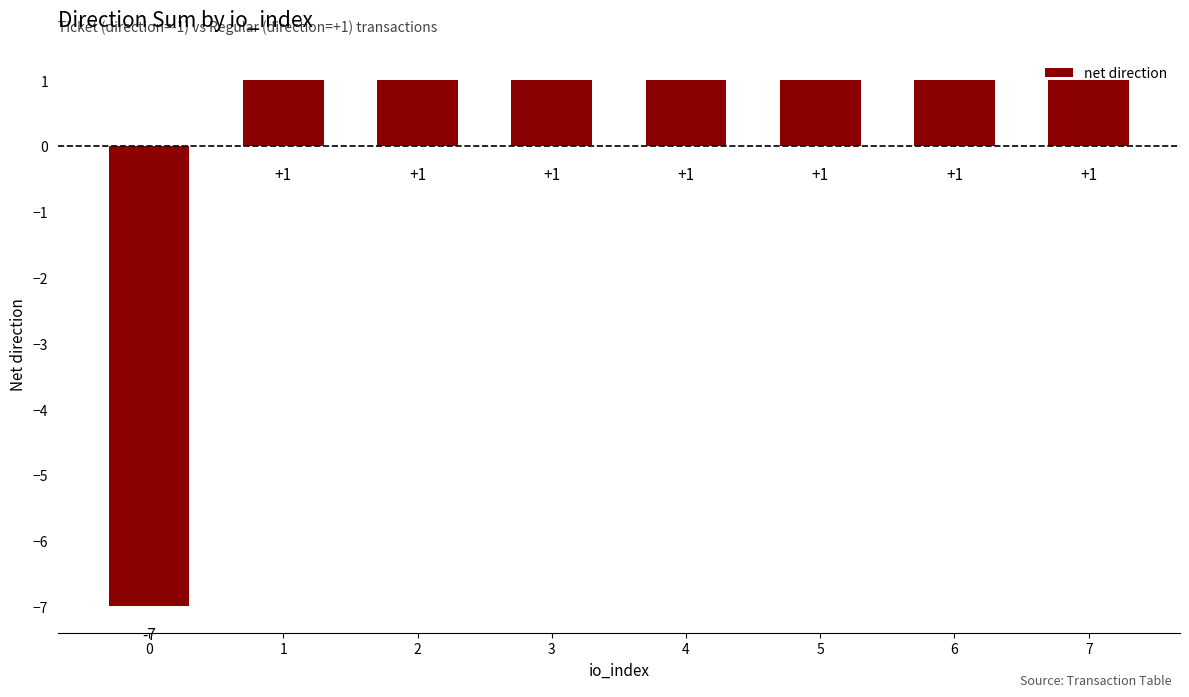

How many series are shown in this chart?

1